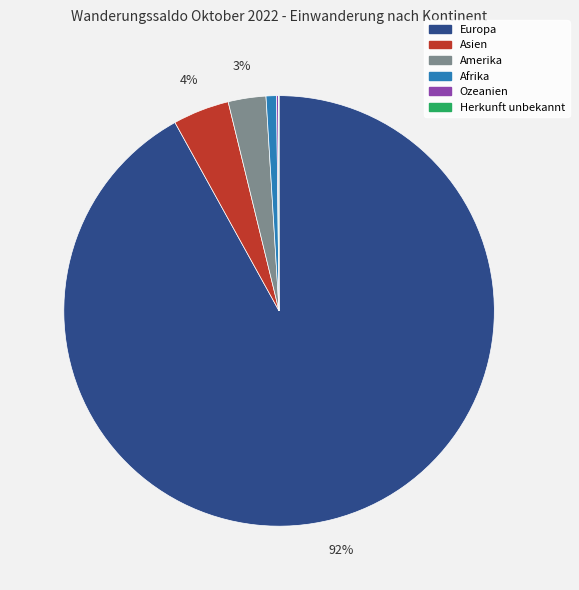

Do Afrika and Europa together represent more than half of the pie?

Yes